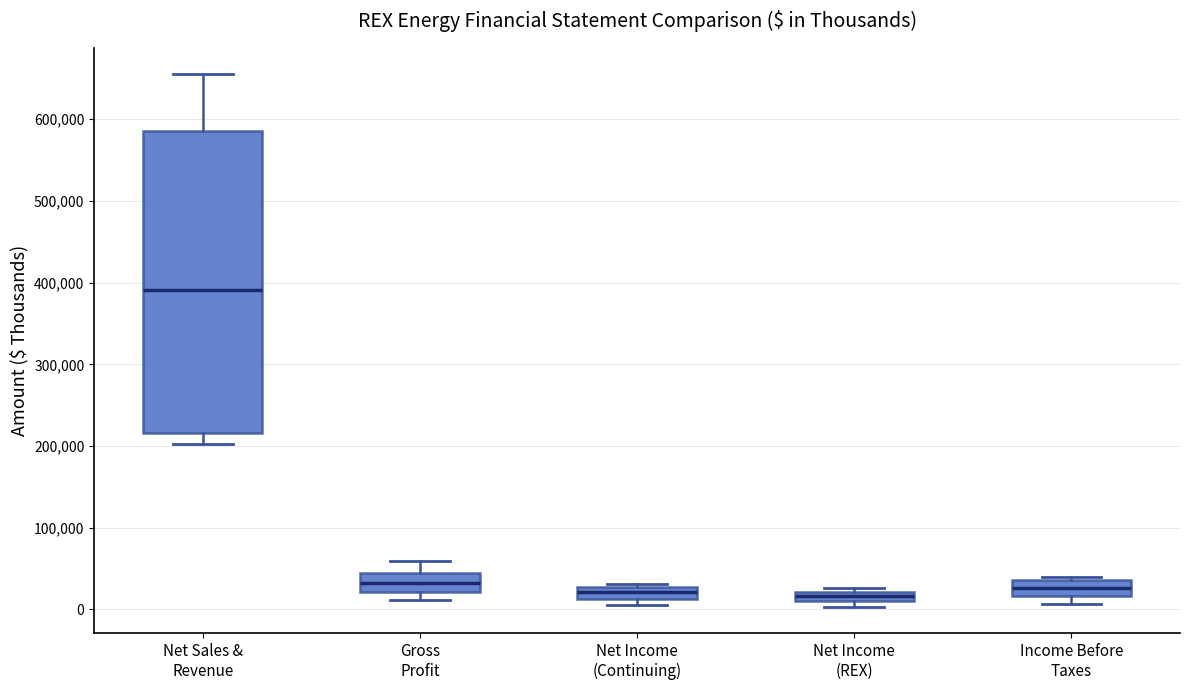

Which box is the tallest, from its lower edge to its upper edge?

Net Sales & Revenue